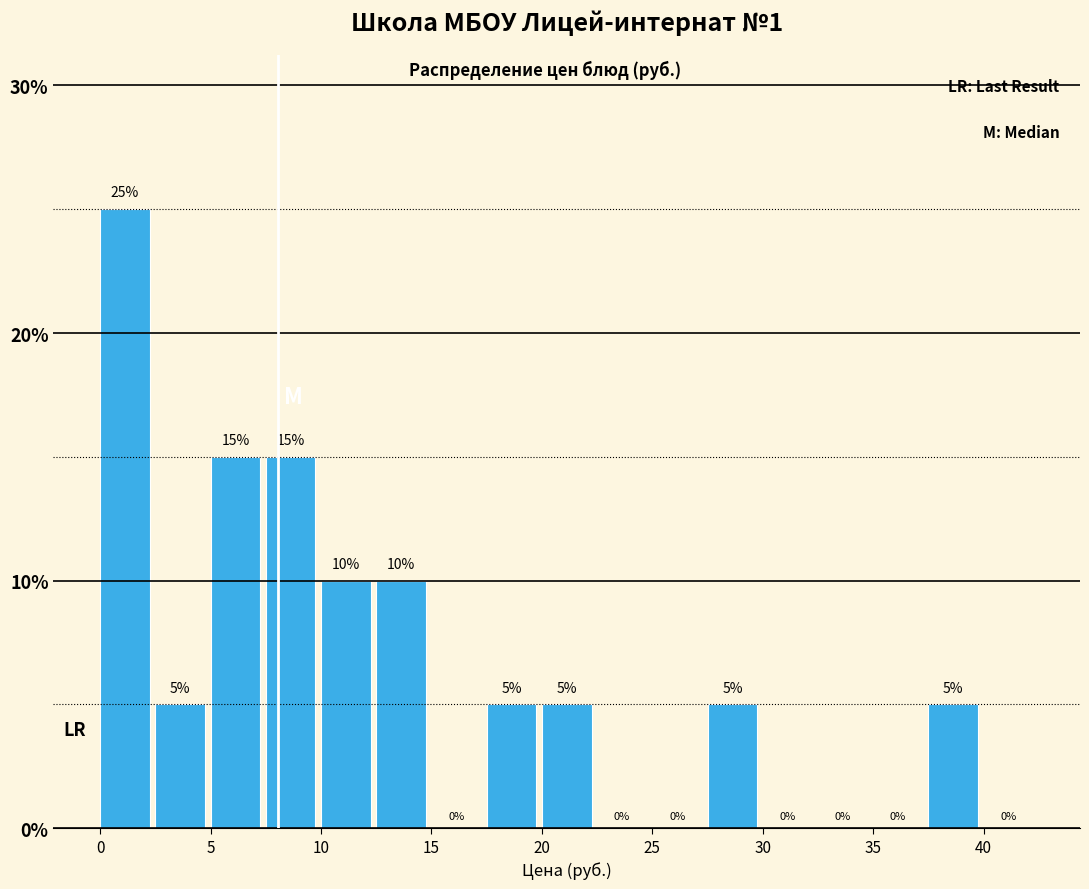

Reading left to right, transcribe this chart: for each bar, give the range it covers on the x-axis and its height.

0.0 to 2.5: 25
2.5 to 5.0: 5
5.0 to 7.5: 15
7.5 to 10.0: 15
10.0 to 12.5: 10
12.5 to 15.0: 10
15.0 to 17.5: 0
17.5 to 20.0: 5
20.0 to 22.5: 5
22.5 to 25.0: 0
25.0 to 27.5: 0
27.5 to 30.0: 5
30.0 to 32.5: 0
32.5 to 35.0: 0
35.0 to 37.5: 0
37.5 to 40.0: 5
40.0 to 42.5: 0